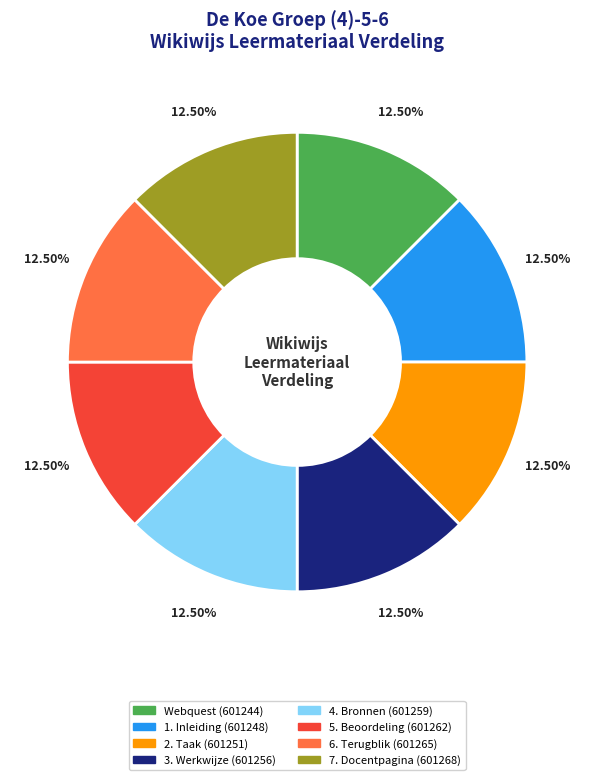

Is there any slice that represents more than half of the pie?

No